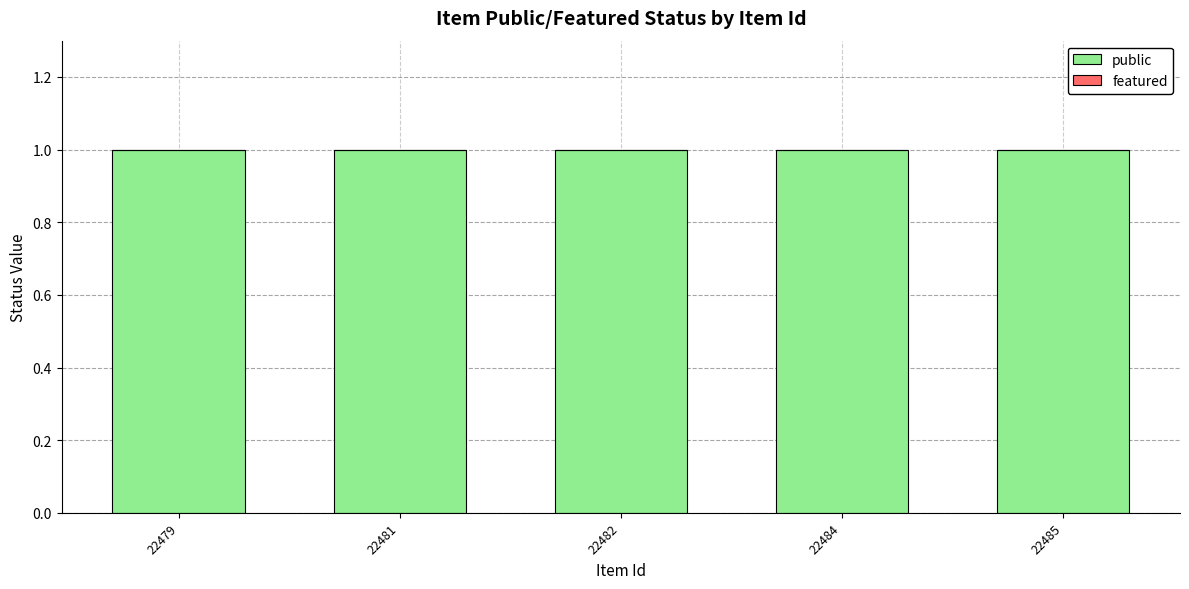

At which category is the sum across all series the highest?

22479